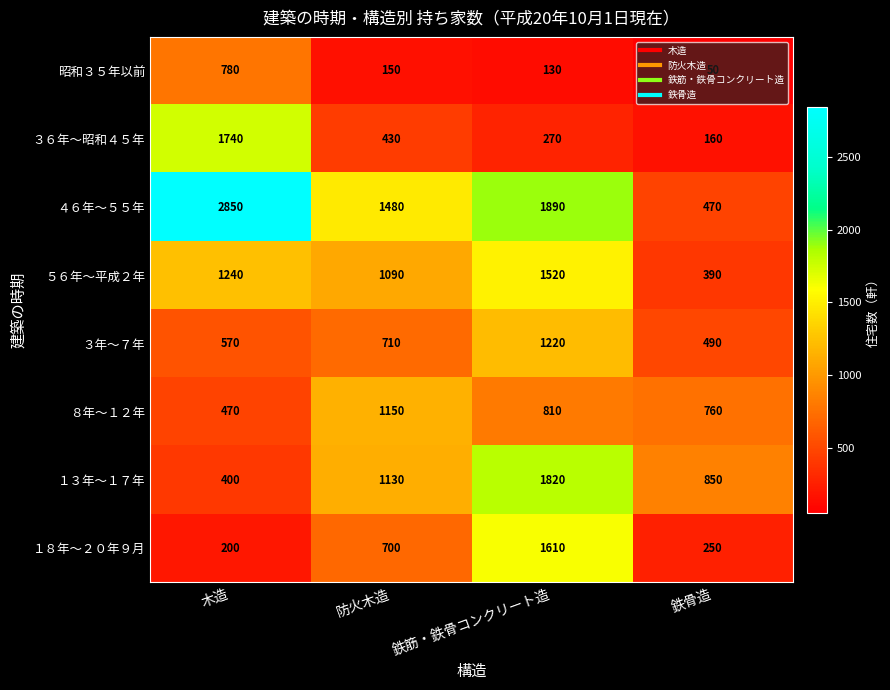

Rank the series at 鉄筋・鉄骨コンクリート造 from highest to lowest value.

４６年～５５年, １３年～１７年, １８年～２０年９月, ５６年～平成２年, ３年～７年, ８年～１２年, ３６年～昭和４５年, 昭和３５年以前